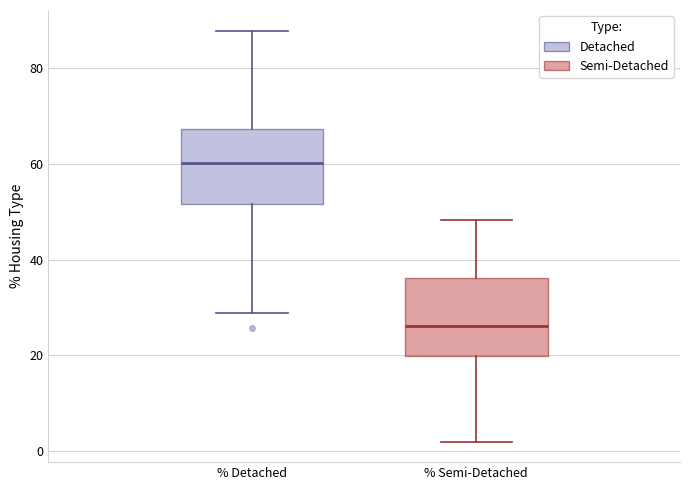

Where does the median line of the box for % Semi-Detached sit on the y-axis? The values are not printed on the chart, so give them approximately, as read against the axis.

26